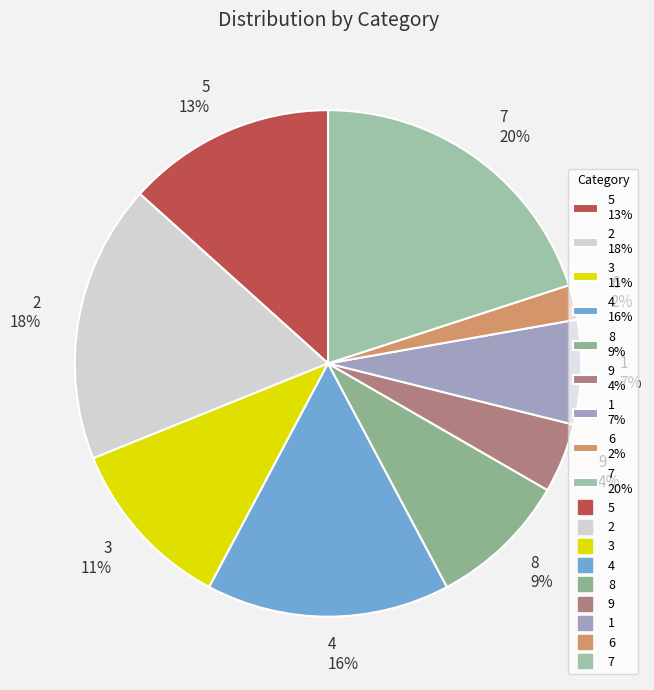

To the nearest percent, what portion does 1 represent?

7%